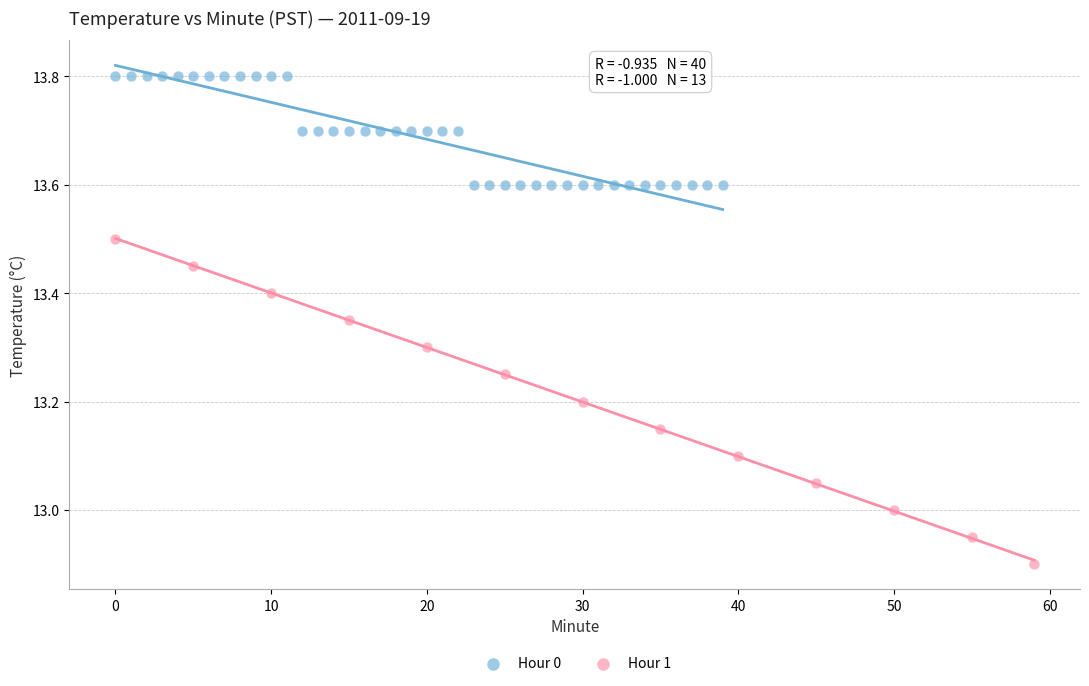

Which series contains the highest Y value?

Hour 0